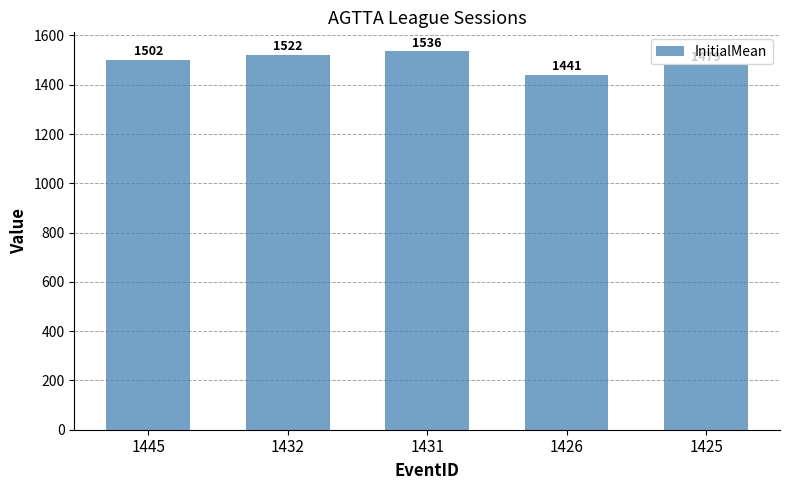

Count the values in the range 1479 to 1522.

3